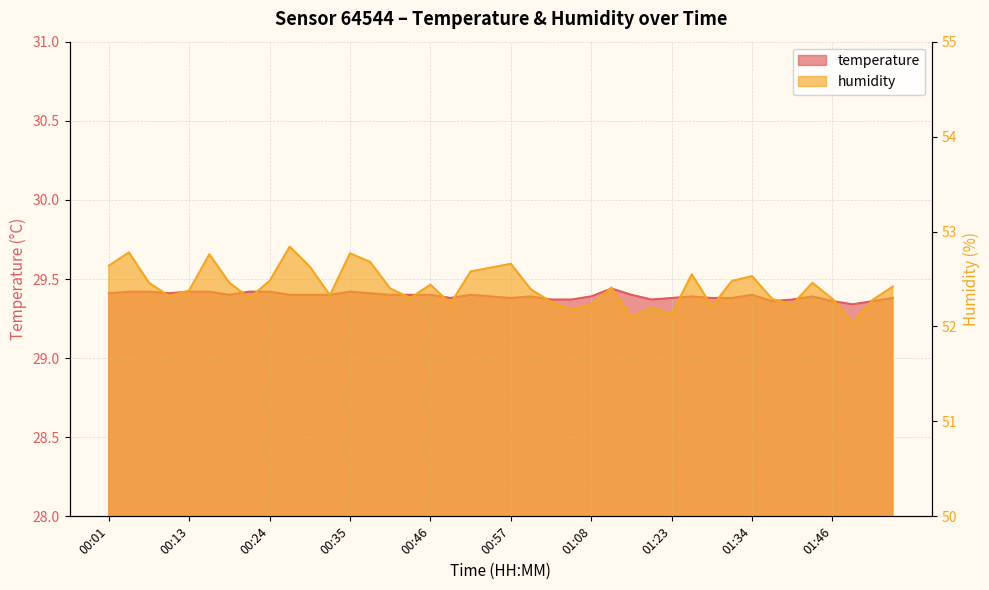

What is the label of the 17th point from the right?

01:06